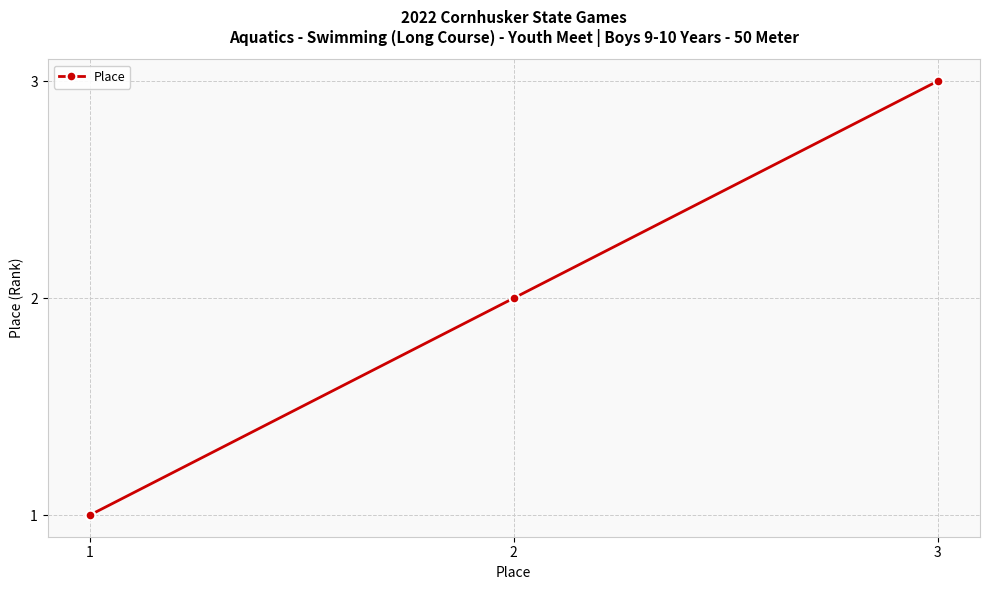

What is the value of the 2nd point from the left?

2